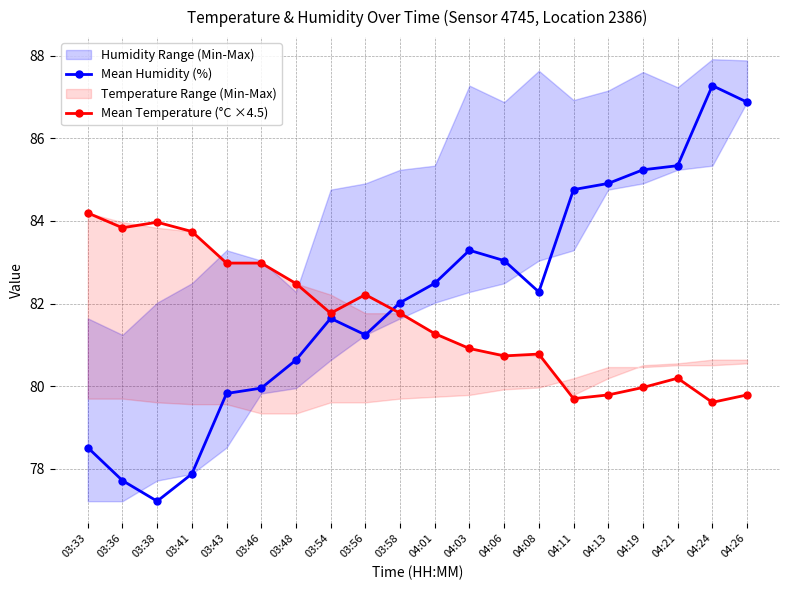

List the labels in order of Mean Temperature (°C ×4.5) value, largest first.

03:33, 03:38, 03:36, 03:41, 03:43, 03:46, 03:48, 03:56, 03:54, 03:58, 04:01, 04:03, 04:08, 04:06, 04:21, 04:19, 04:13, 04:26, 04:11, 04:24